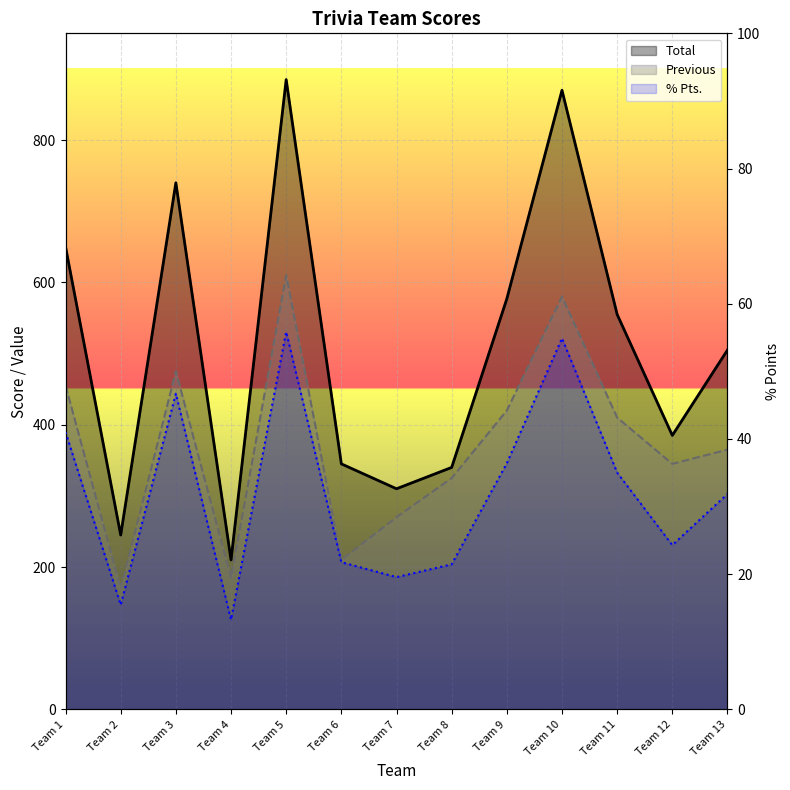

What is the sum of the Previous values at Team 10 and Team 4?

765.0